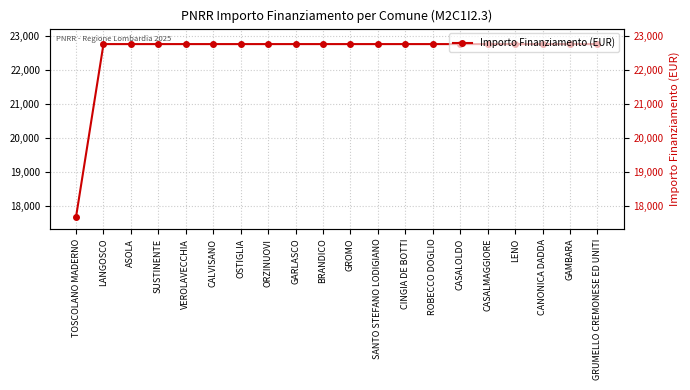

Which label corresponds to the smallest value in the chart?

TOSCOLANO MADERNO